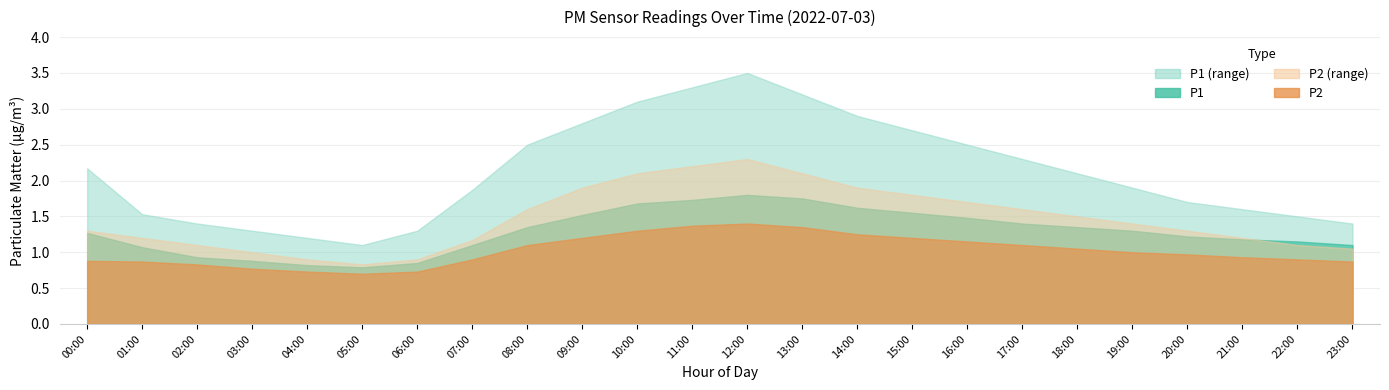

Rank the categories by P2 value from highest to lowest.

12:00, 11:00, 13:00, 10:00, 14:00, 09:00, 15:00, 16:00, 08:00, 17:00, 18:00, 19:00, 20:00, 21:00, 07:00, 22:00, 00:00, 01:00, 23:00, 02:00, 03:00, 04:00, 06:00, 05:00